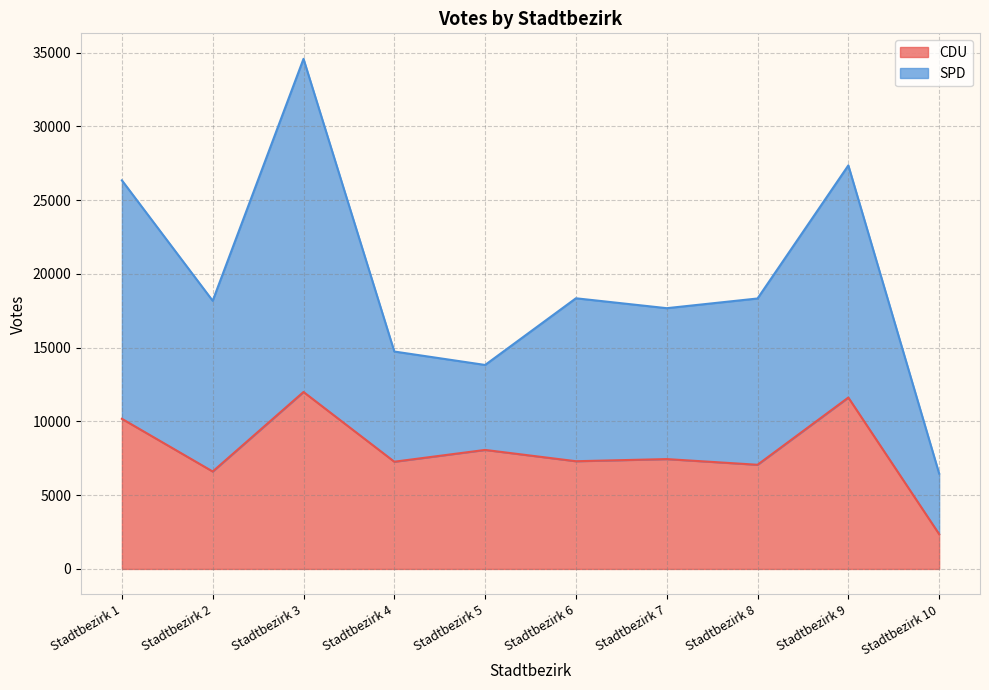

Between Stadtbezirk 1 and Stadtbezirk 10, which is larger?

Stadtbezirk 1